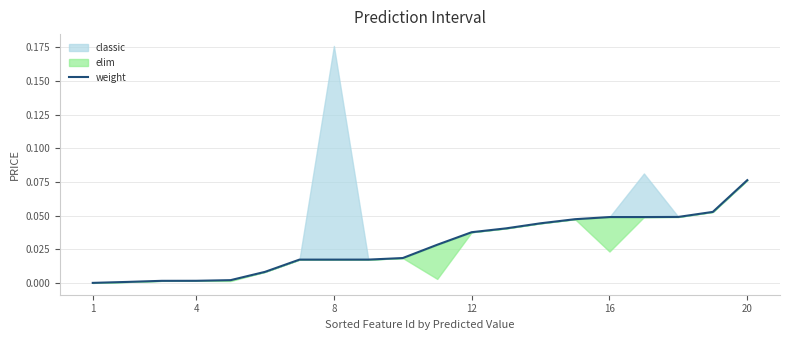

The chart shows a value of 0.0 at 17. True or false?

True